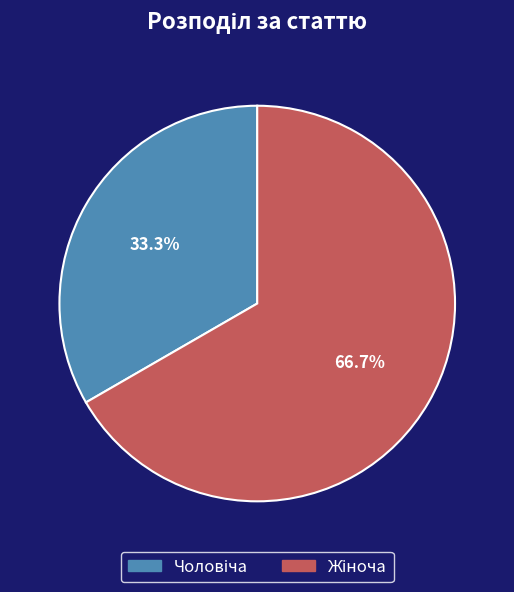

Is there a majority slice in this chart?

Yes